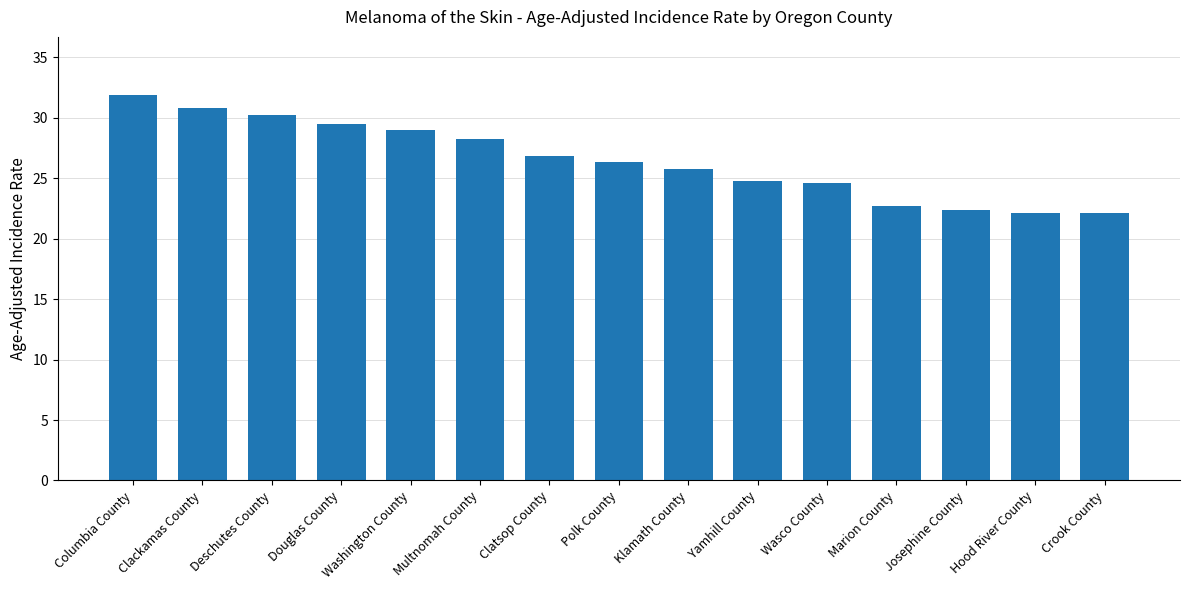

What is the smallest value displayed?

22.1